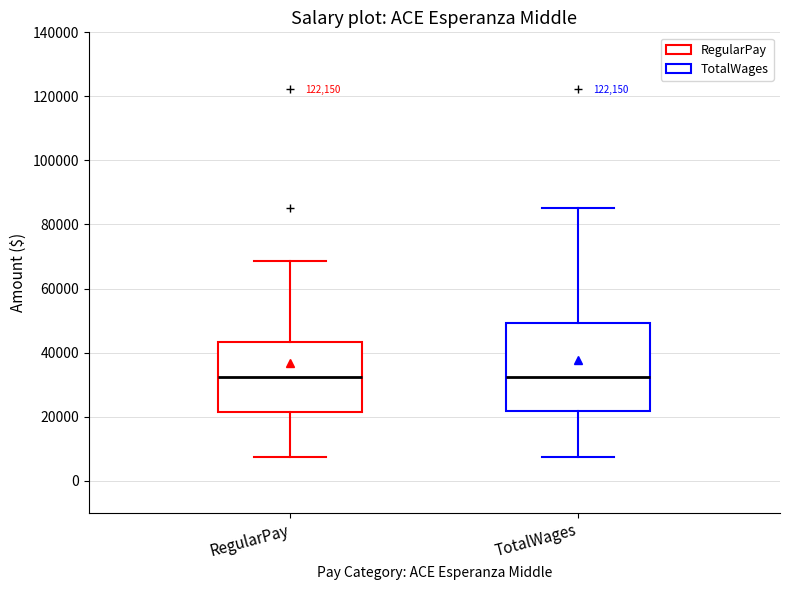

Reading left to right, read every box against the y-axis: the position of its median line, the range the box covers, and the ends of its whiskers. The values are not printed on the chart, so give them approximately, as read against the axis.

RegularPay: median 32000, box 22000 to 44000, whiskers 8000 to 68000
TotalWages: median 32000, box 22000 to 50000, whiskers 8000 to 86000